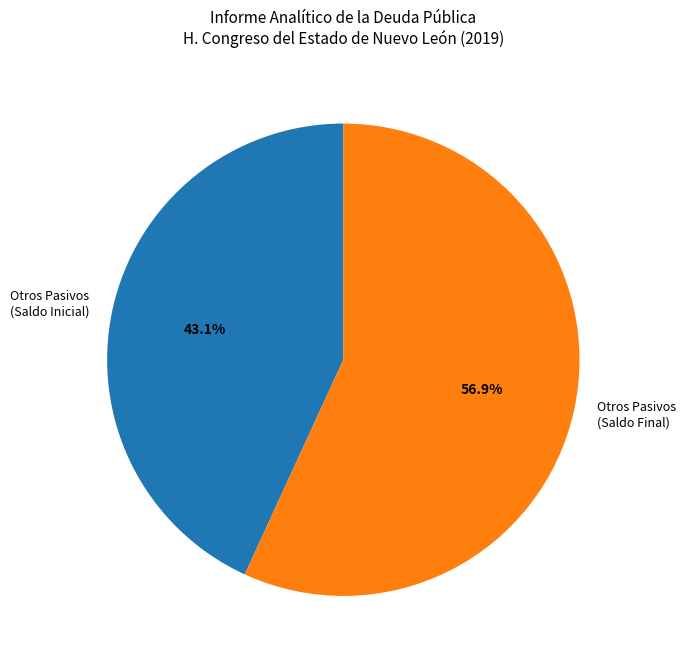

What is the total percentage of Otros Pasivos (Saldo Final) and Otros Pasivos (Saldo Inicial)?

100.0%